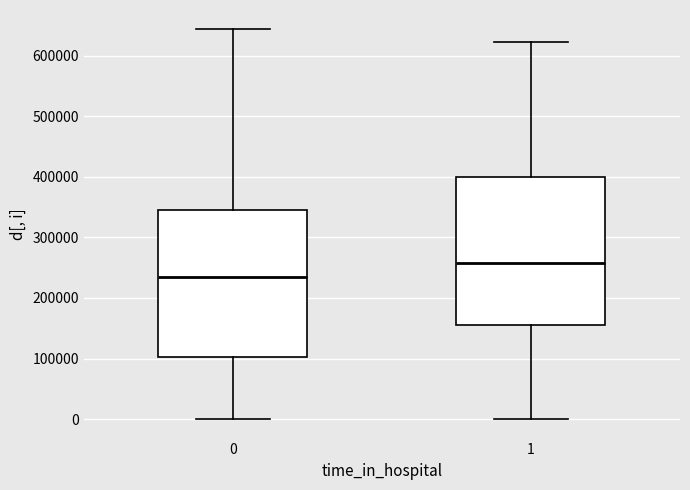

Where is the lower edge of the box at x = 1 on the y-axis? The values are not printed on the chart, so give them approximately, as read against the axis.

160000